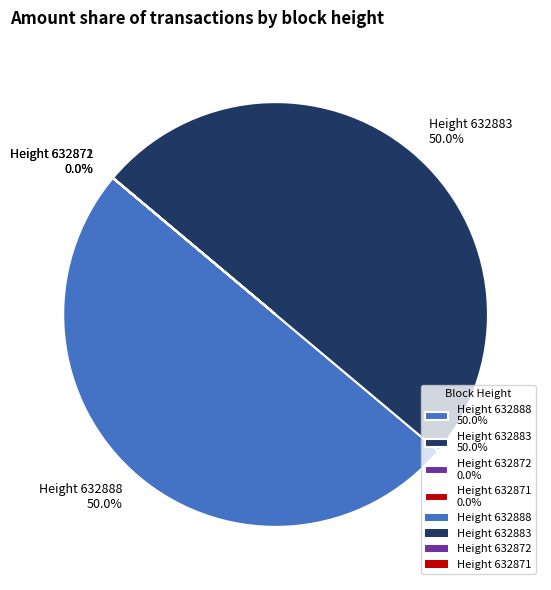

To the nearest percent, what portion does Height 632883 represent?

50%